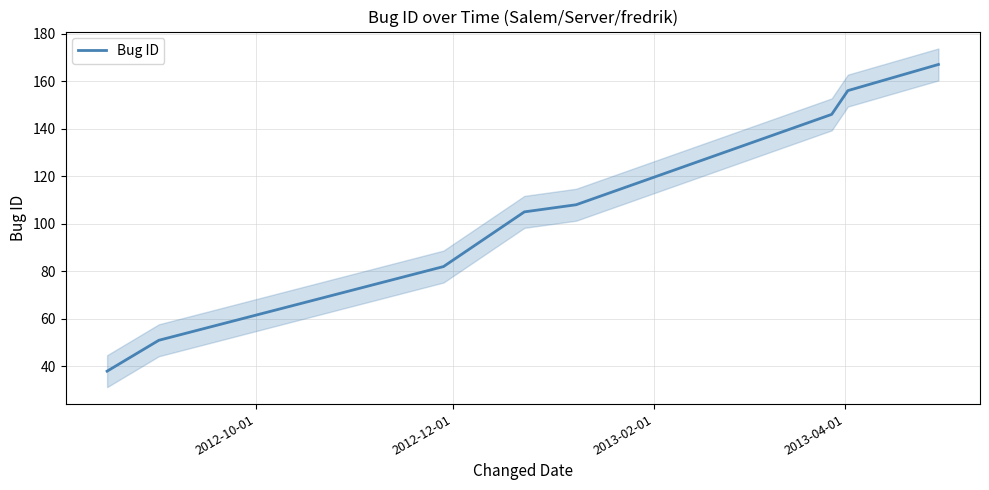

What is the minimum value for Bug ID?

38